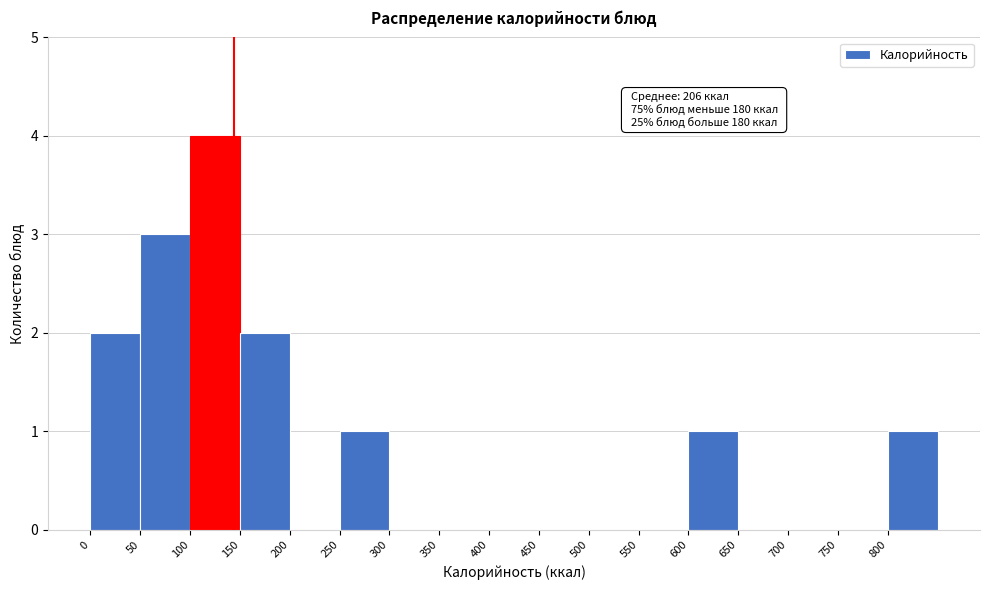

Which range on the x-axis has the tallest bar?

100 to 150